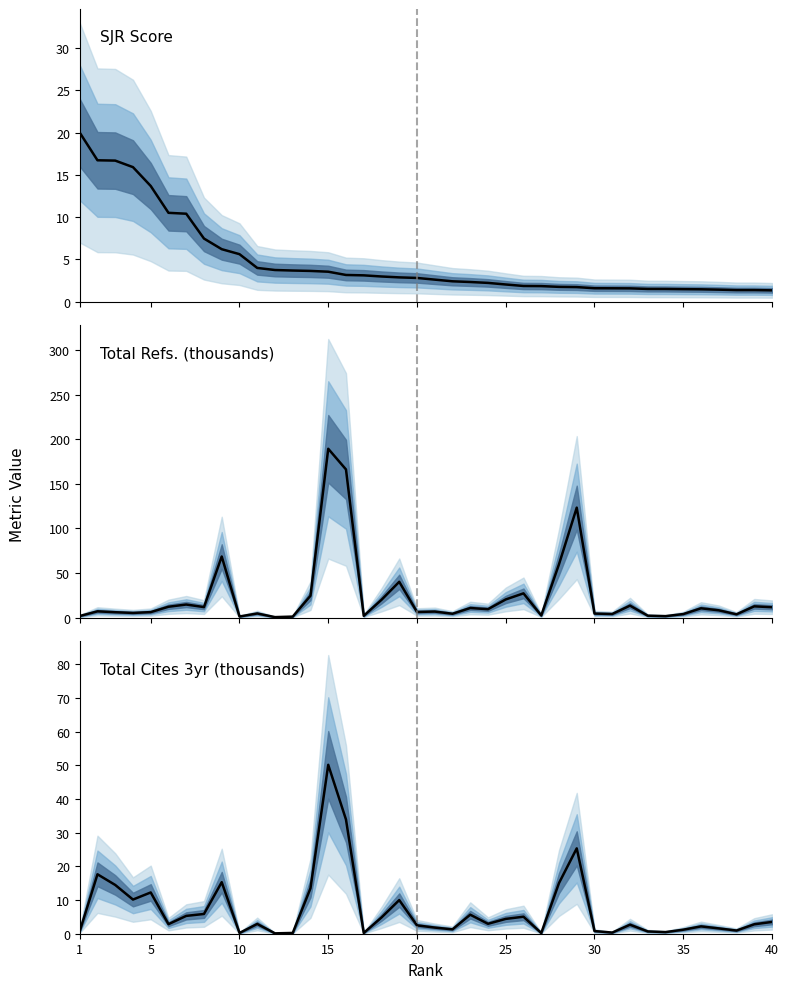

Which series has the widest spread of values?

Total Refs. (thousands)